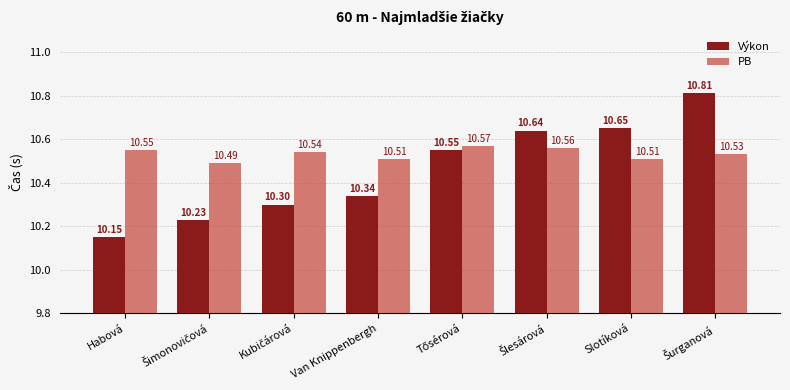

Which series has the largest total across all categories?

PB